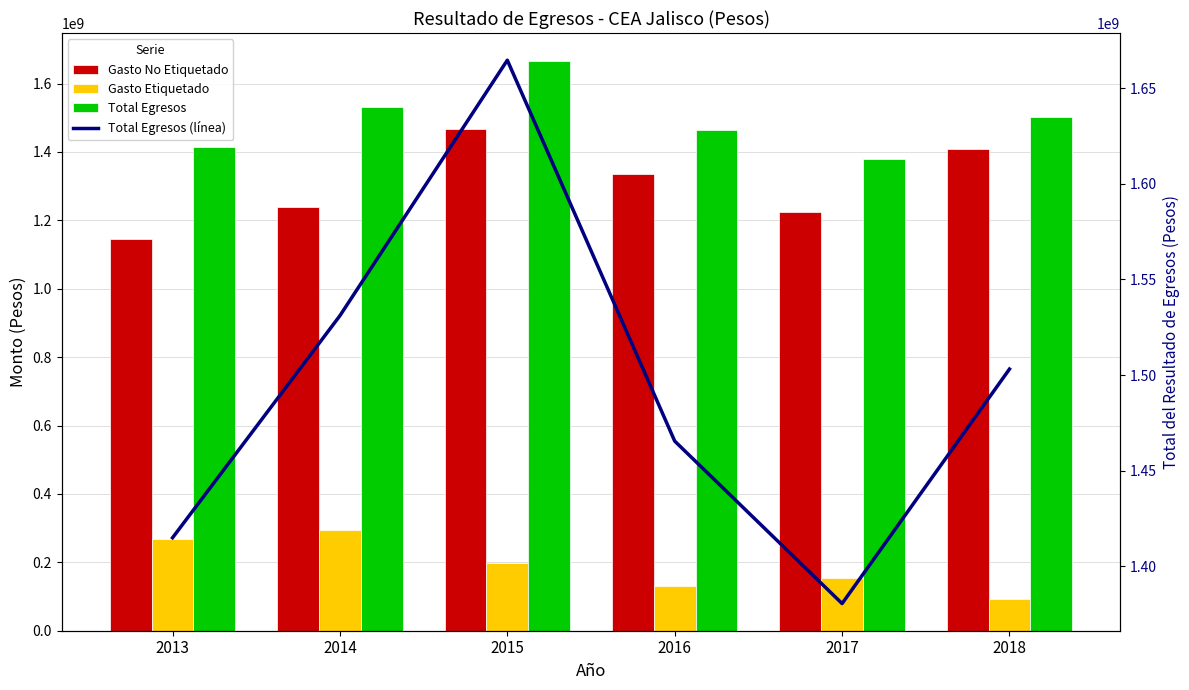

What is the difference between the Gasto Etiquetado values at 2013 and 2014?

24682875